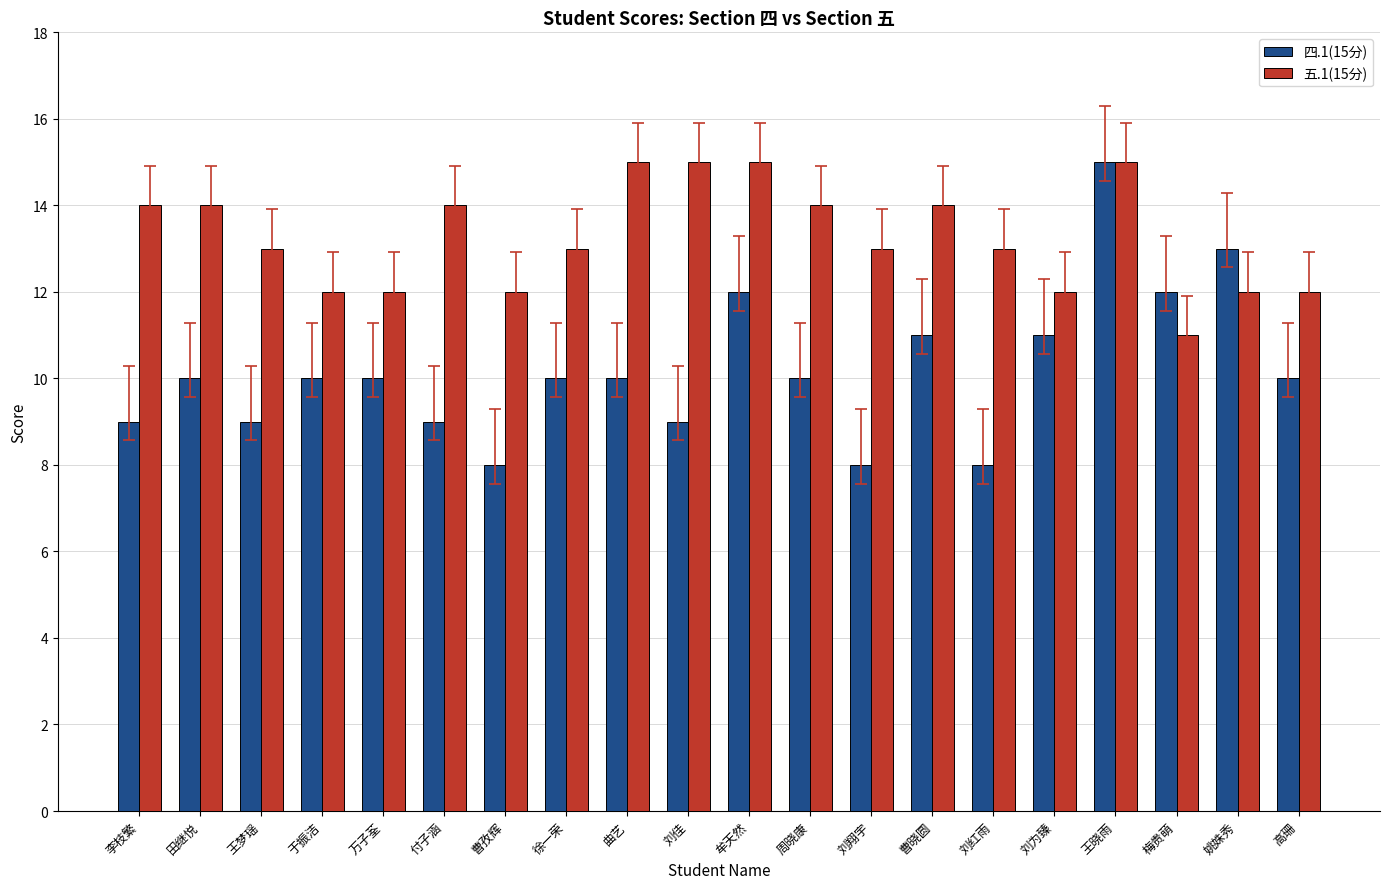

How many bars are there in each group?

2